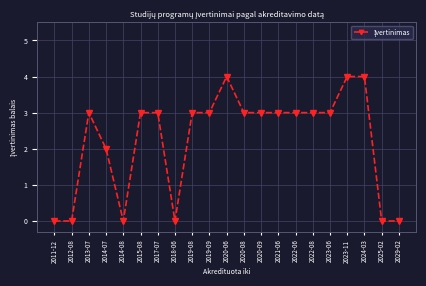

What is the ratio of the value at 2022-08 to the value at 2023-06?

1.0